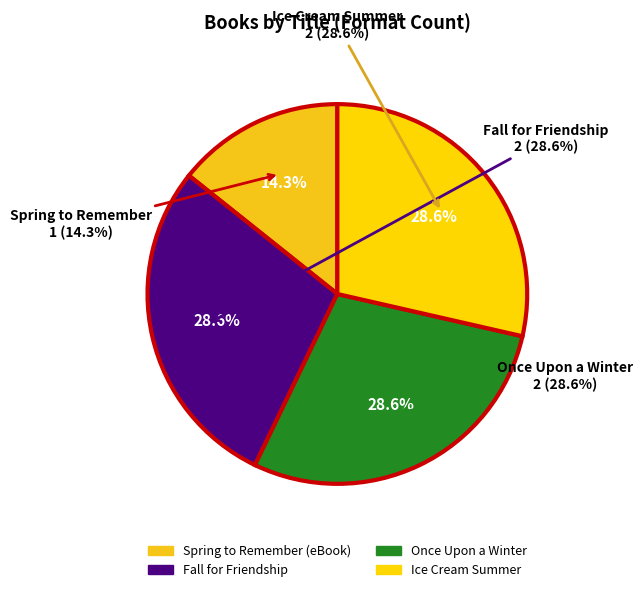

How much of the chart is everything except Once Upon a Winter?

71.4%